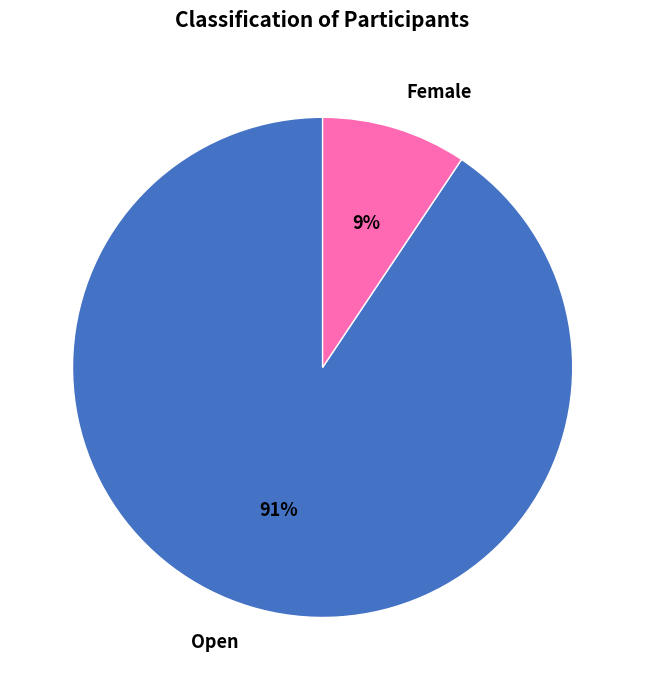

The Female slice represents 29% of the pie. True or false?

False